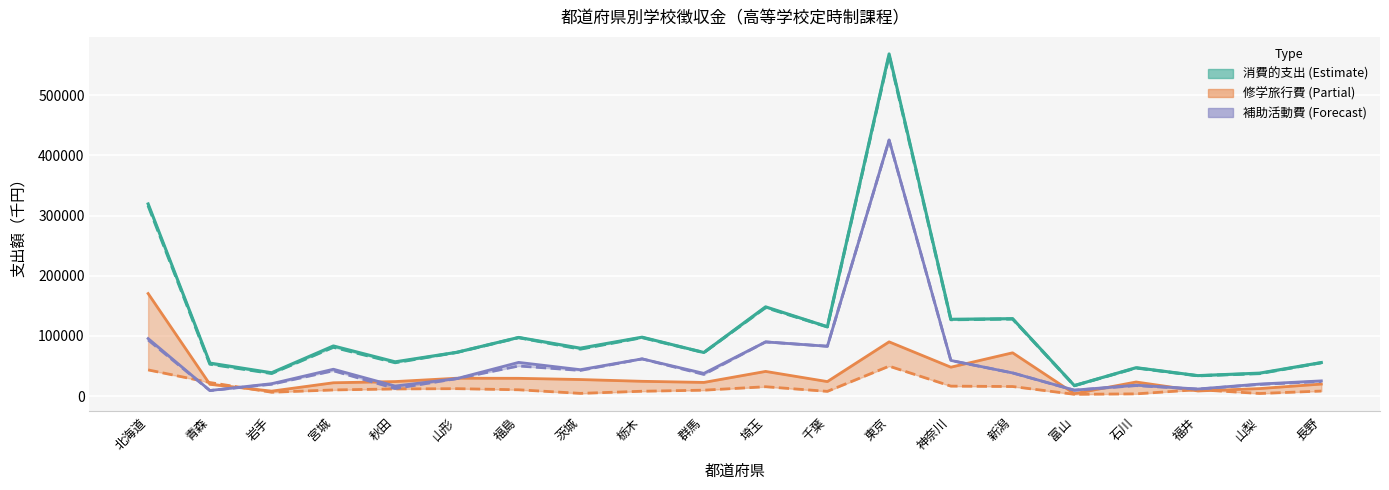

Rank the series at 石川 from highest to lowest value.

総額, 消費的支出, 修学旅行費, 補助活動費, その他給食費, 特別活動費